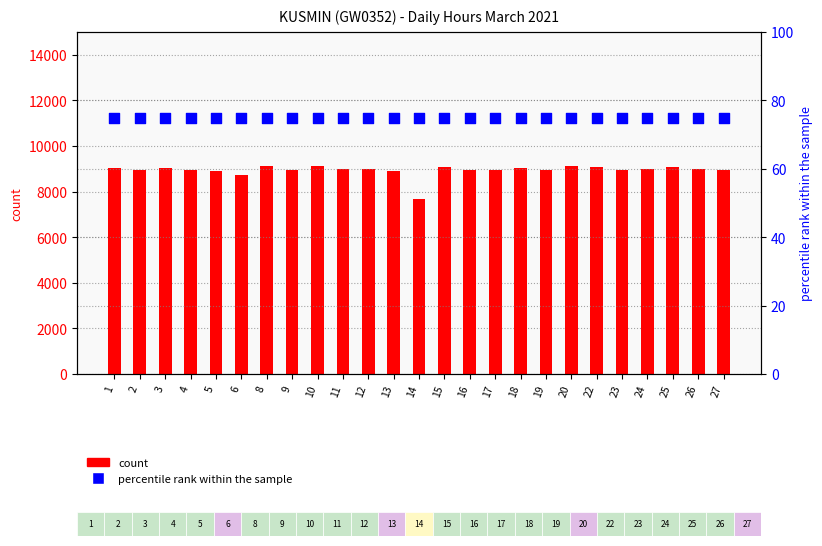

What are all the series names shown in the legend?

count, percentile rank within the sample